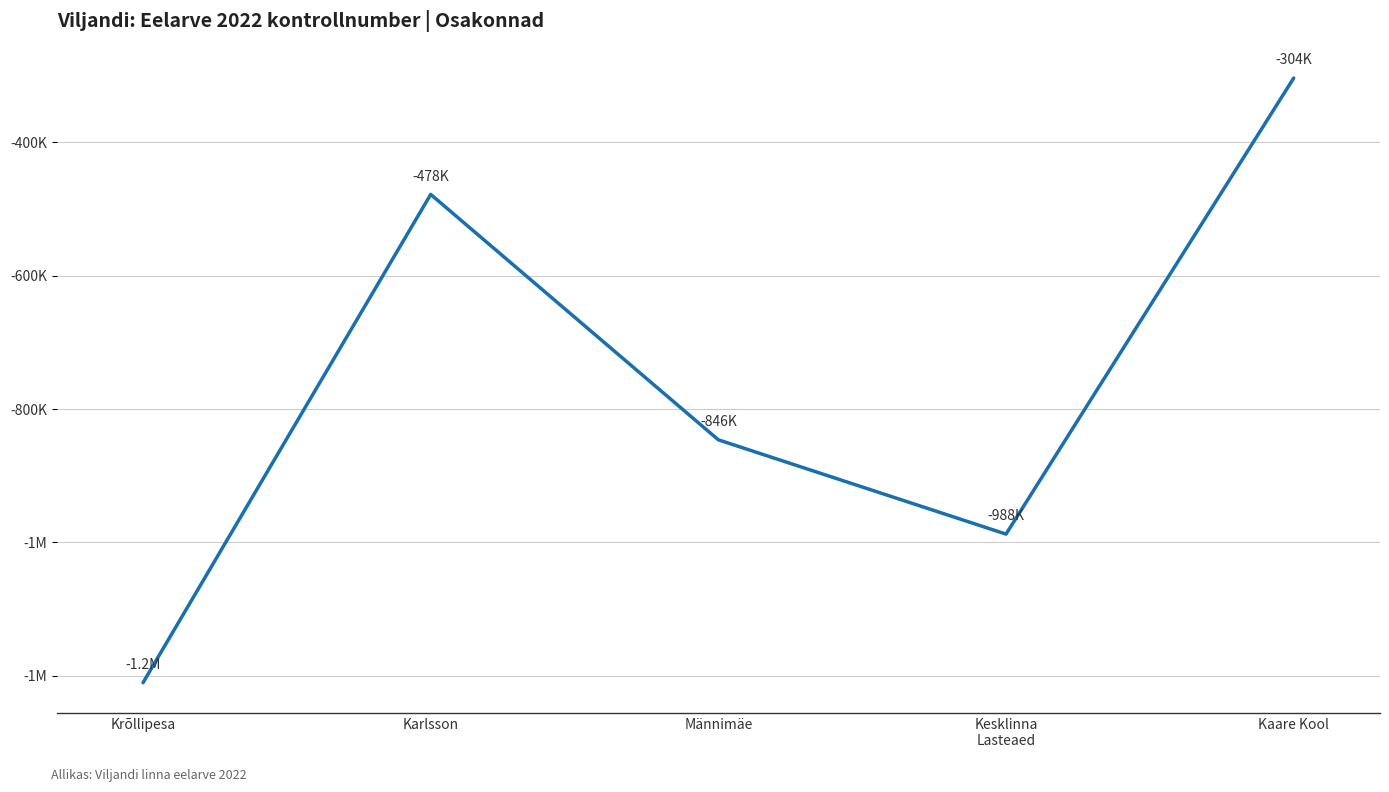

Does the chart display data point markers on the line(s)?

No